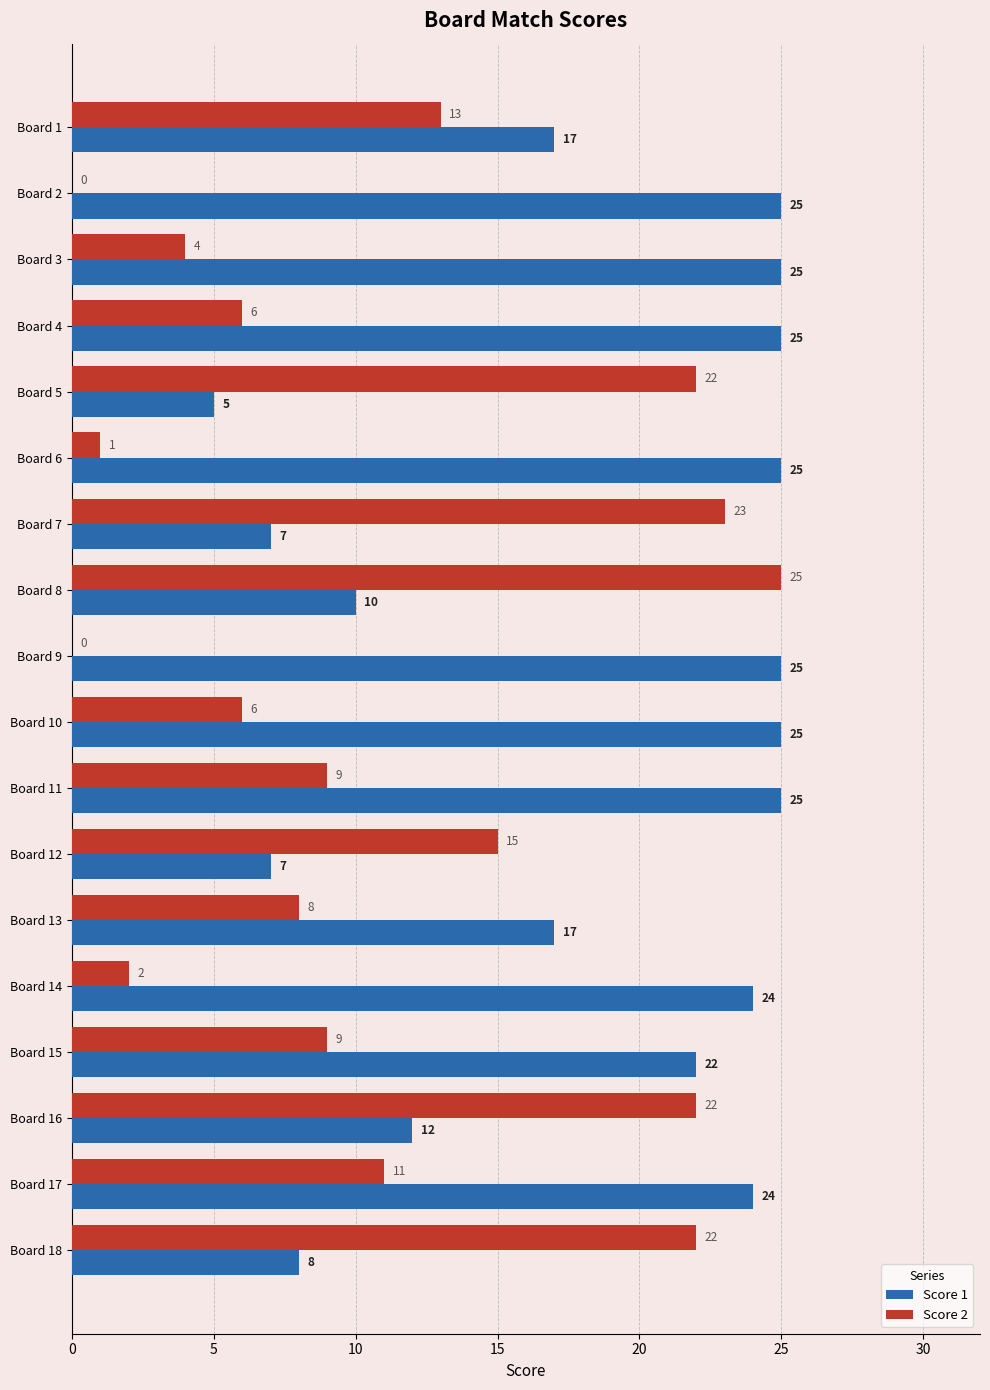

True or false: Score 1 has a value of 38 at Board 15.

False